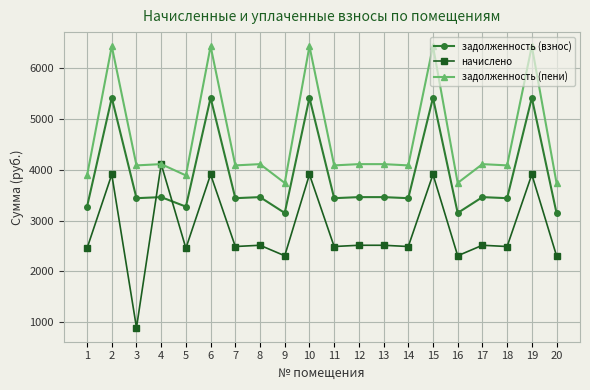

Count the number of data series in this chart.

3